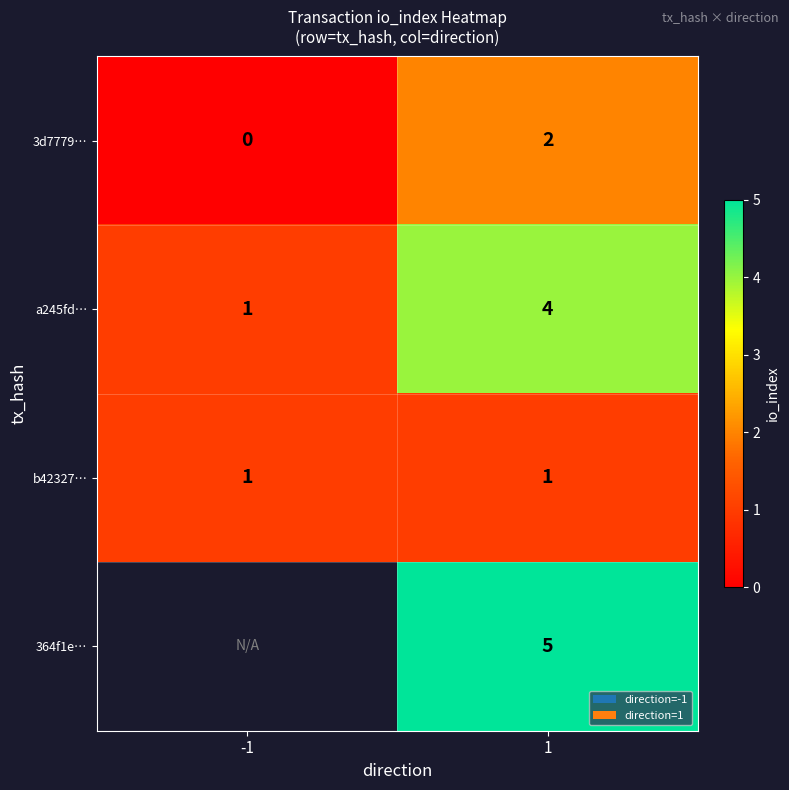

List the series in order of their peak value, lowest first.

b42327ae3cd50de467e7dee1bcdbc7304b50db2, 3d7779ed9c20199c8d5c24095e14ae41cd5fc52, a245fdd90a75daacf700e578833e129f4f6cc7d, 364f1e8d14c1388691877254fbcb9e69472be13